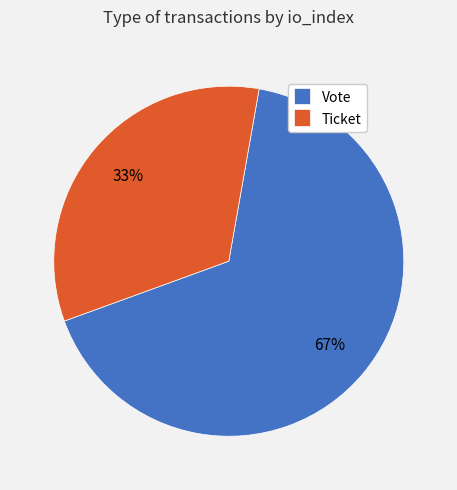

To the nearest percent, what is the average slice percentage?

50%